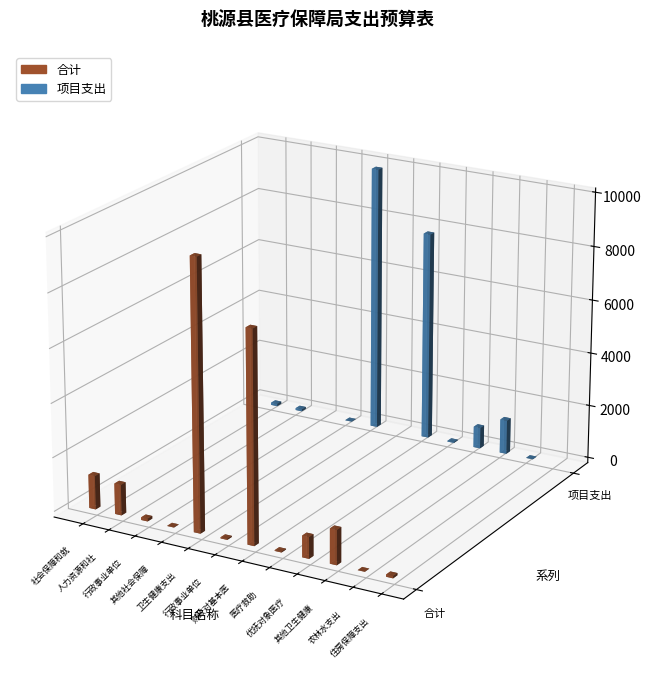

Reading right to left, what are all the values shown in this chart?

合计: 住房保障支出=80.2	农林水支出=6.5	其他卫生健康支出=1279.7	优抚对象医疗=791.6	医疗救助=30.0	财政对基本医疗保险基金的补助=7804.4	行政事业单位医疗=41.3	卫生健康支出=9947.0	其他社会保障和就业支出=13.6	行政事业单位基本养老保险缴费支出=97.0	人力资源和社会保障管理事务=1134.6	社会保障和就业支出=1245.3
项目支出: 住房保障支出=0.0	农林水支出=6.5	其他卫生健康支出=1279.7	优抚对象医疗=791.6	医疗救助=30.0	财政对基本医疗保险基金的补助=7804.4	行政事业单位医疗=0.0	卫生健康支出=9905.8	其他社会保障和就业支出=13.6	行政事业单位基本养老保险缴费支出=0.0	人力资源和社会保障管理事务=75.0	社会保障和就业支出=88.6